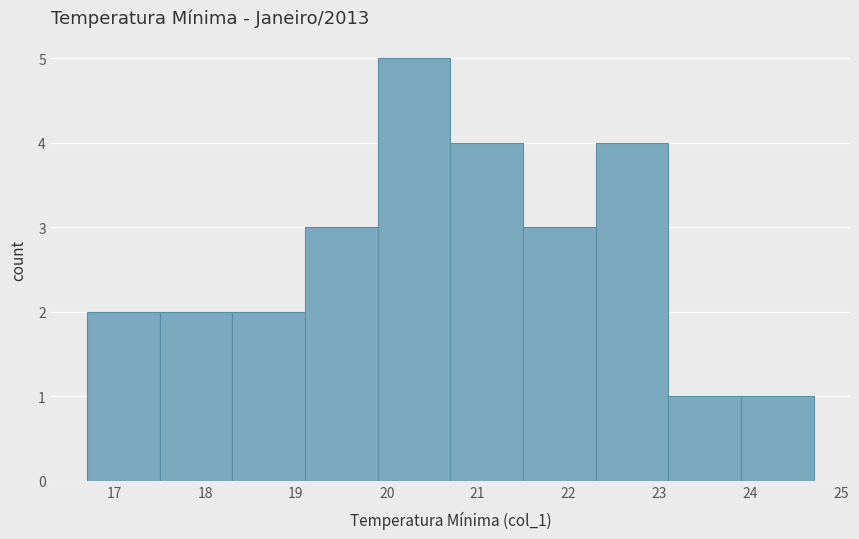

Over which range of the x-axis is the bar tallest?

19.9 to 20.7